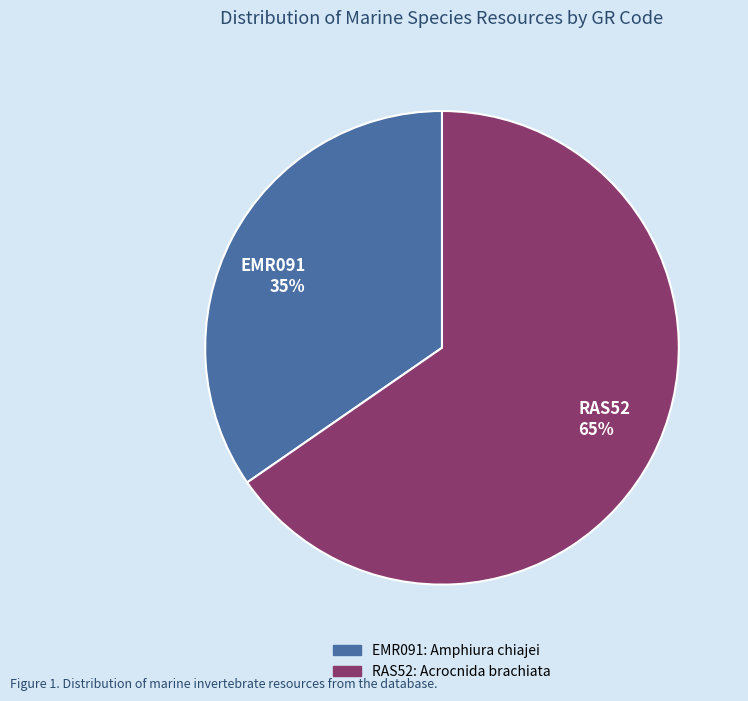

What is the smallest slice in the pie chart?

EMR091